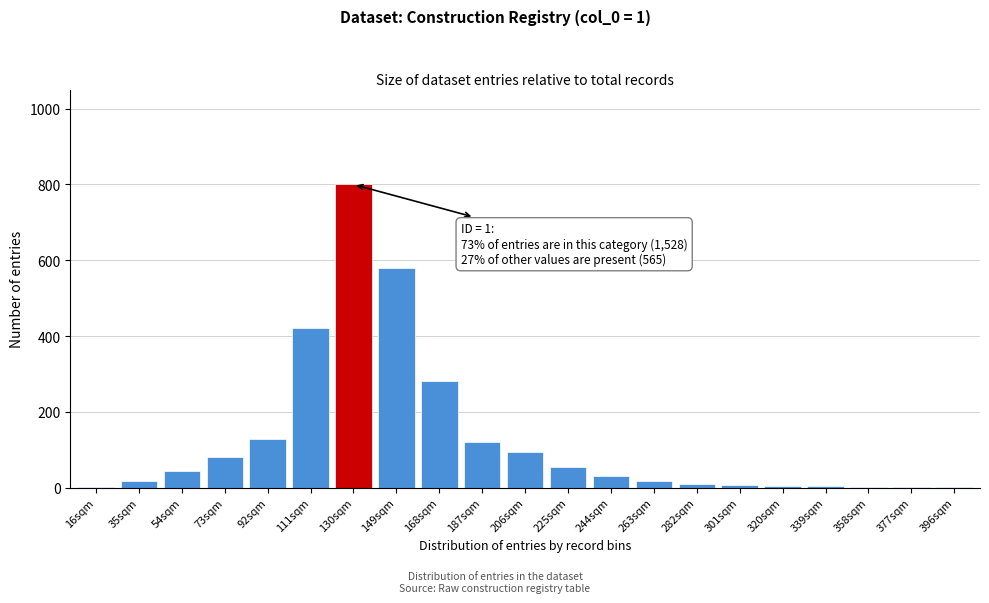

The chart shows a value of 43 at 92sqm. True or false?

False